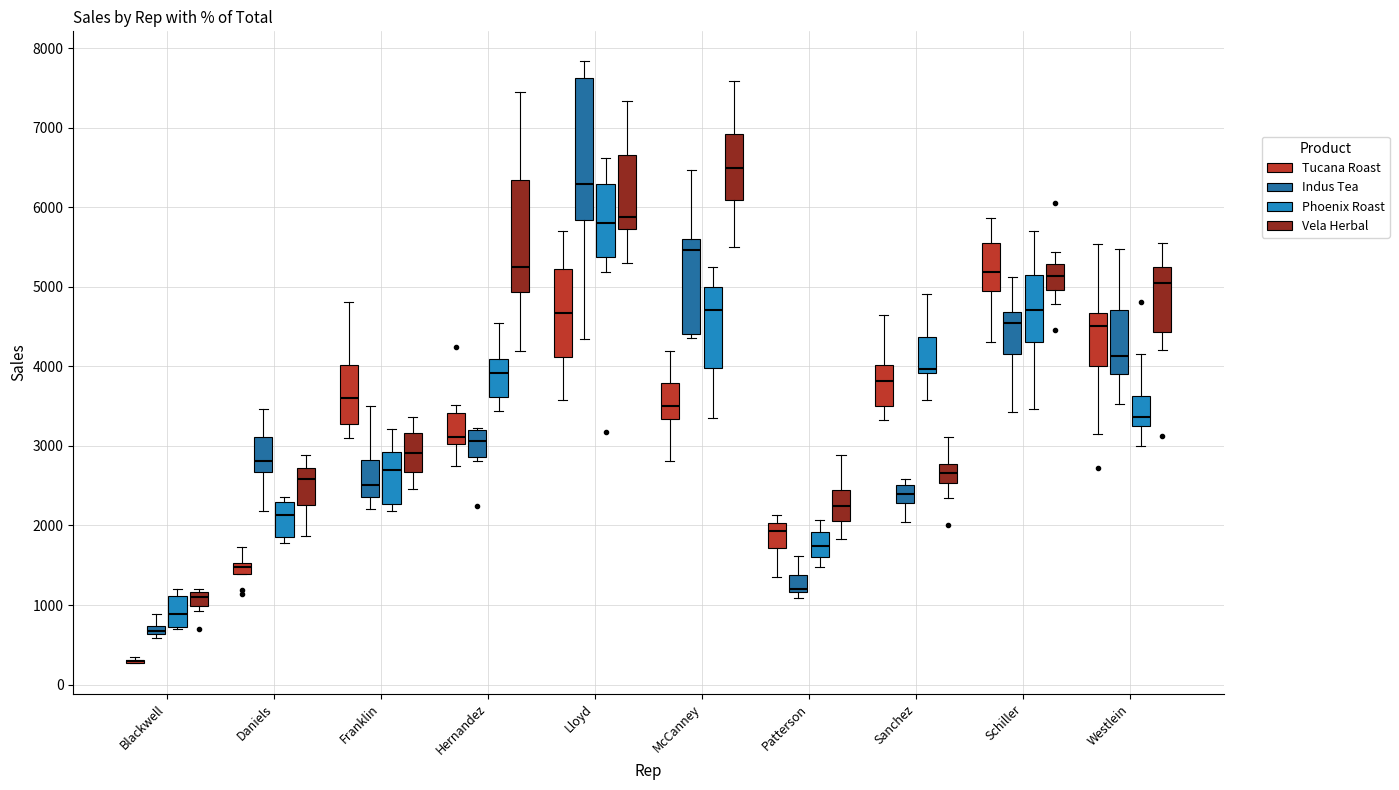

Where does the median line of the box for McCanney (Indus Tea) sit on the y-axis? The values are not printed on the chart, so give them approximately, as read against the axis.

5500